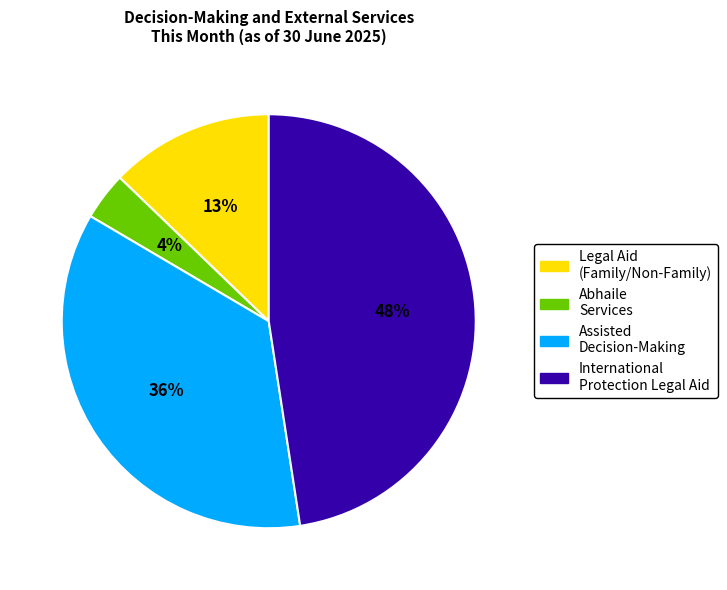

Is there any slice that represents more than half of the pie?

No